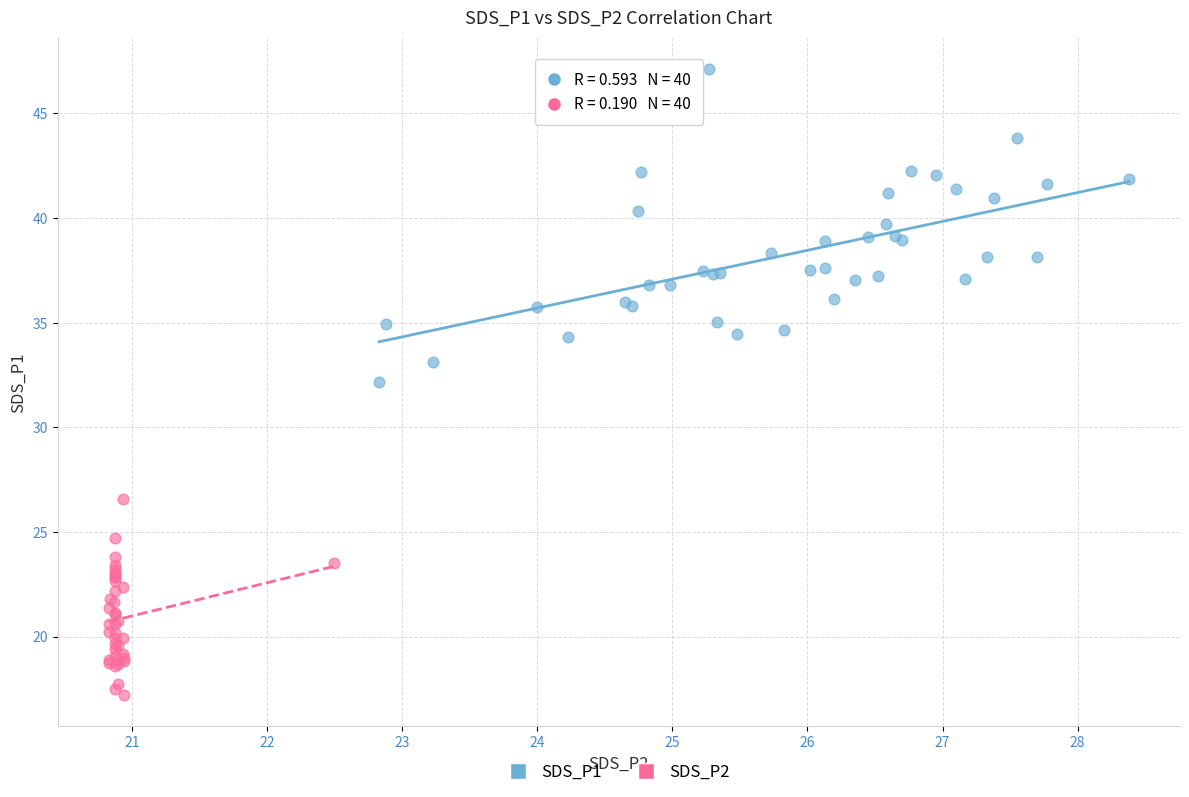

Which series contains the lowest Y value?

SDS_P2